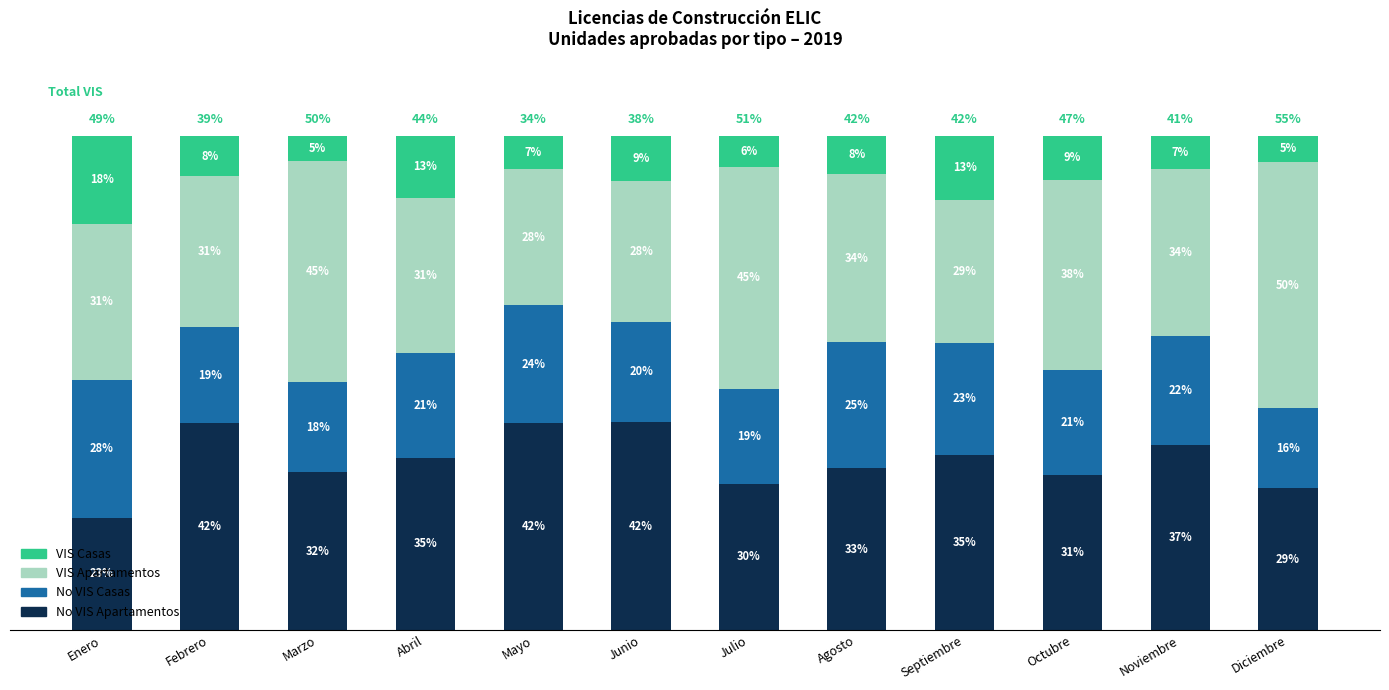

Are the bars grouped side by side (vs. stacked)?

No